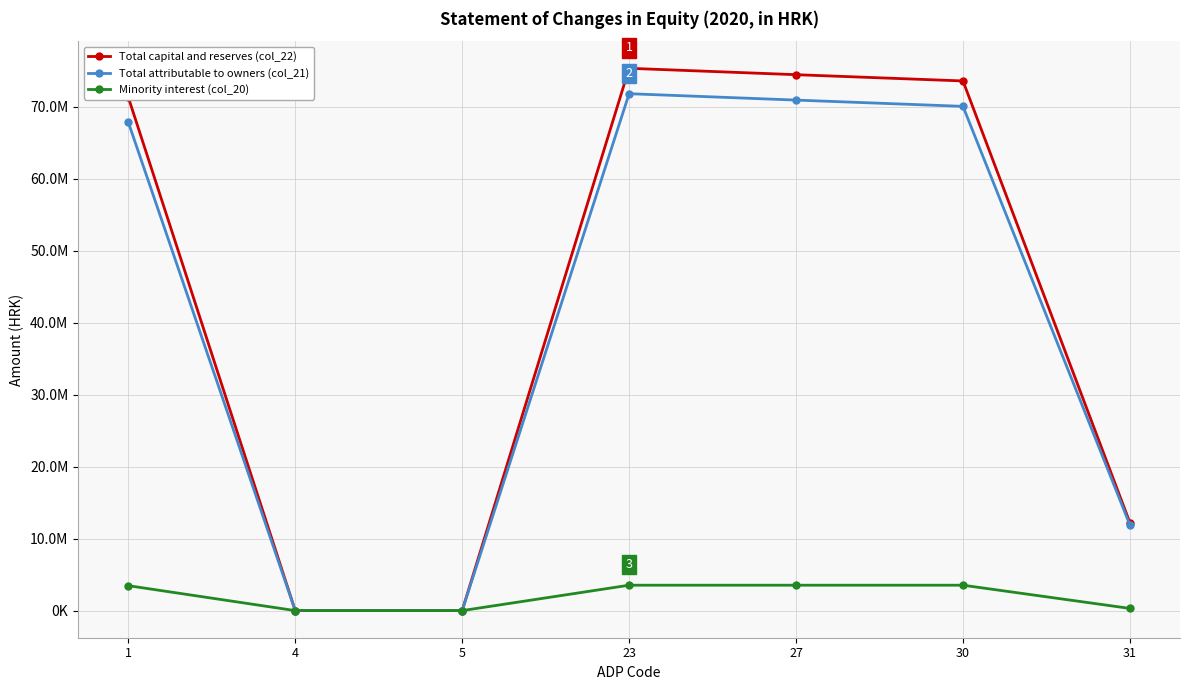

What are all the series names shown in the legend?

Total capital and reserves (col_22), Total attributable to owners (col_21), Minority interest (col_20)